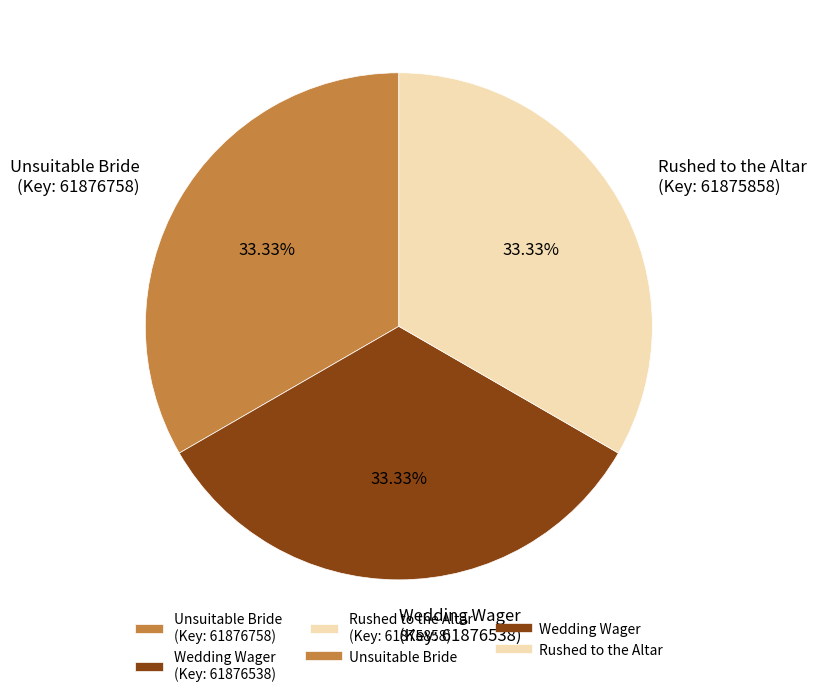

Approximately how many times larger is the value at Rushed to the Altar (Key: 61875858) compared to Wedding Wager (Key: 61876538)?

1.0